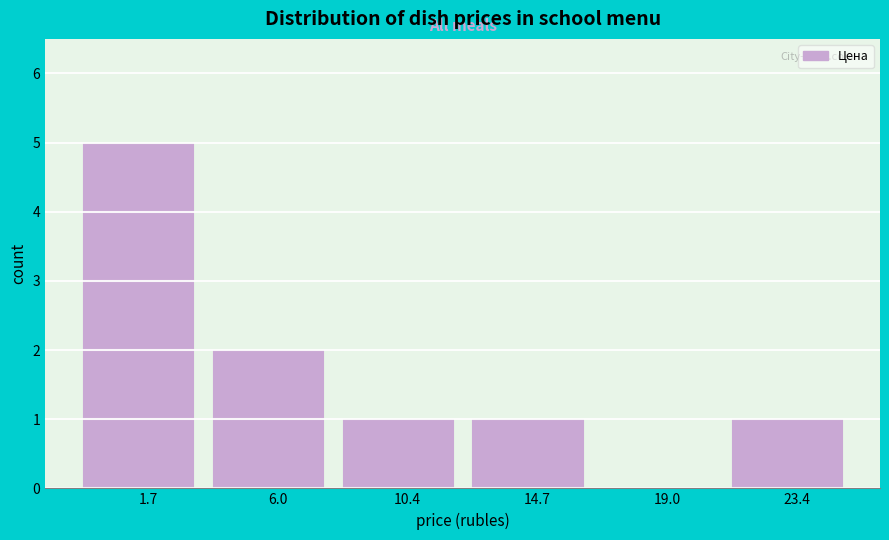

Reading left to right, what are all the values shown in this chart?

1.7=5	6.0=2	10.4=1	14.7=1	19.0=0	23.4=1